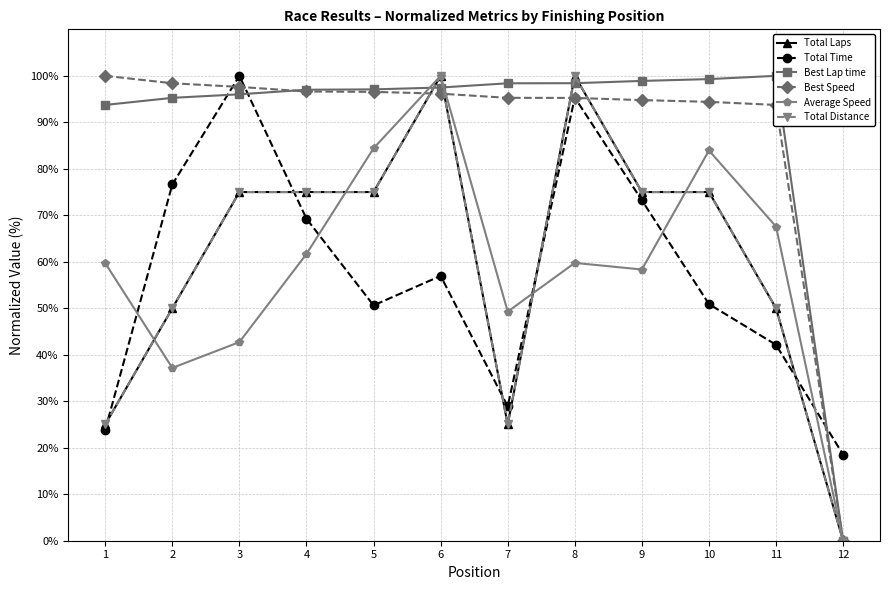

Which series has the largest range (max minus min)?

Total Laps